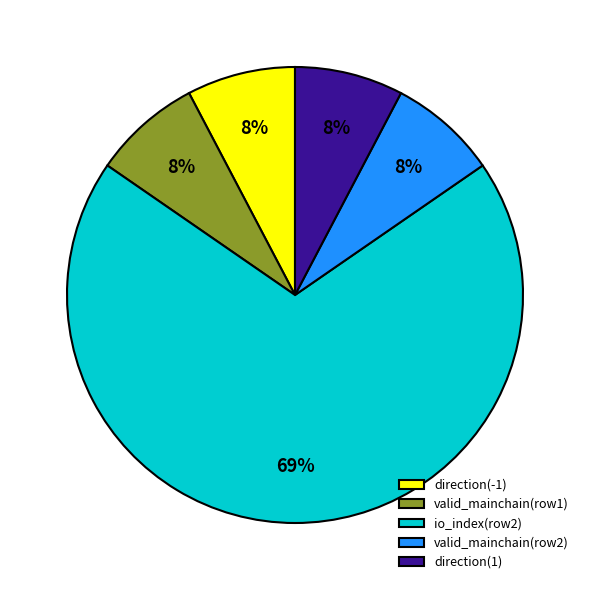

Which category accounts for the majority?

io_index(row2)